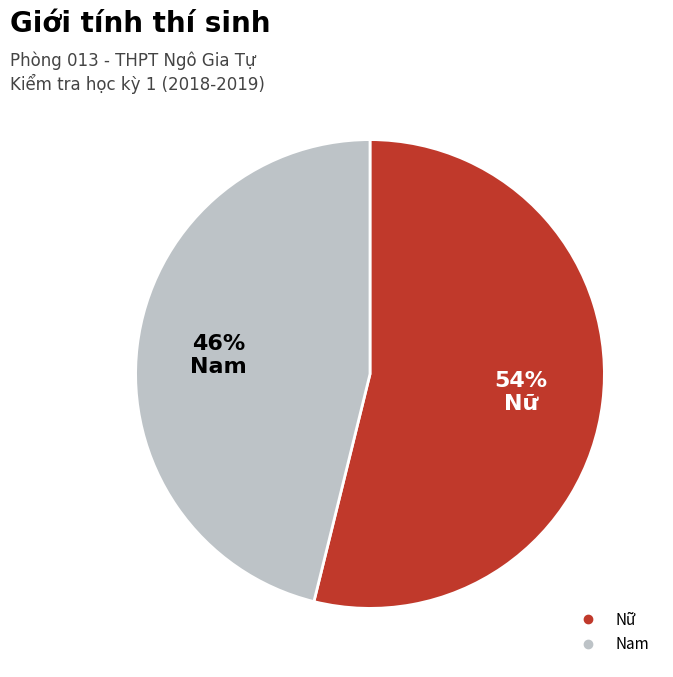

How many segments does this pie chart have?

2